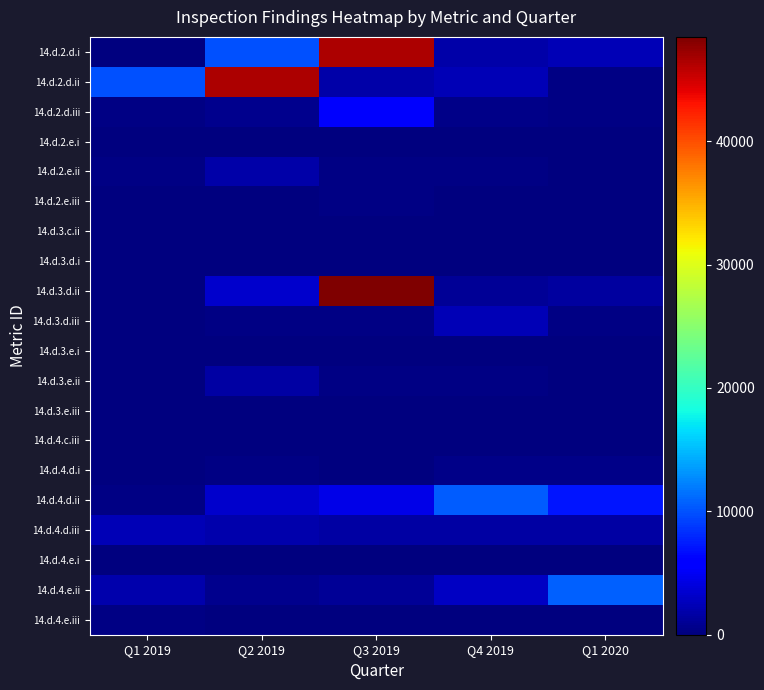

Between Q1 2020 and Q2 2019, which is larger?

Q2 2019